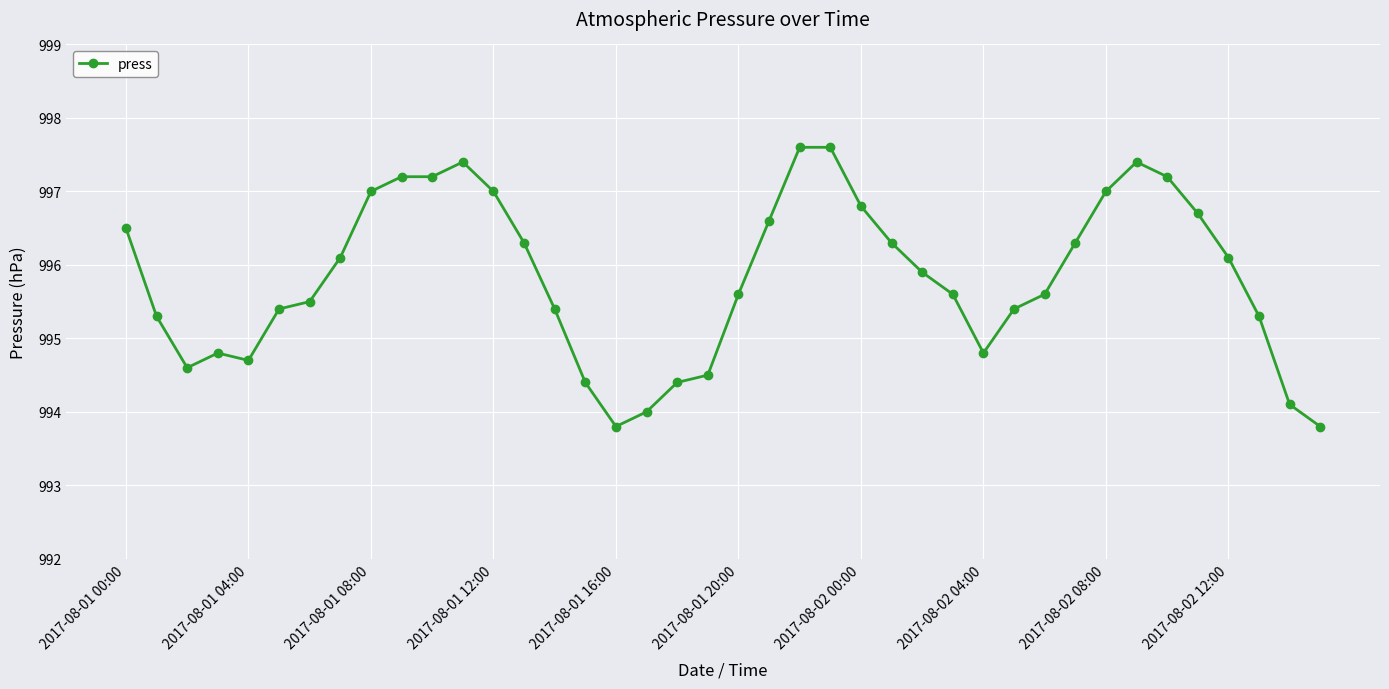

True or false: the data has more than 0 interior local peaks.

True